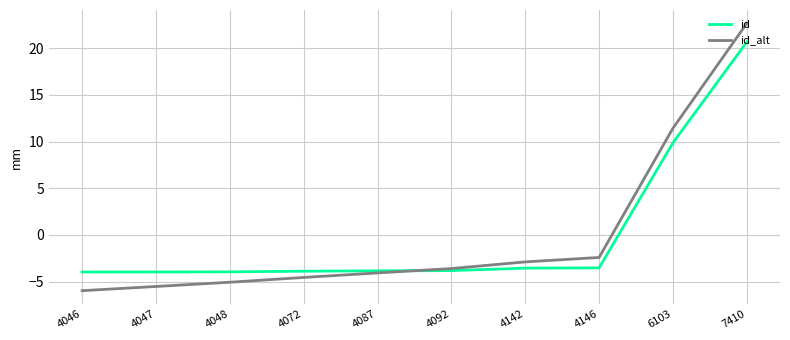

At 4048, list the series in order from smallest to largest.

id_alt, id